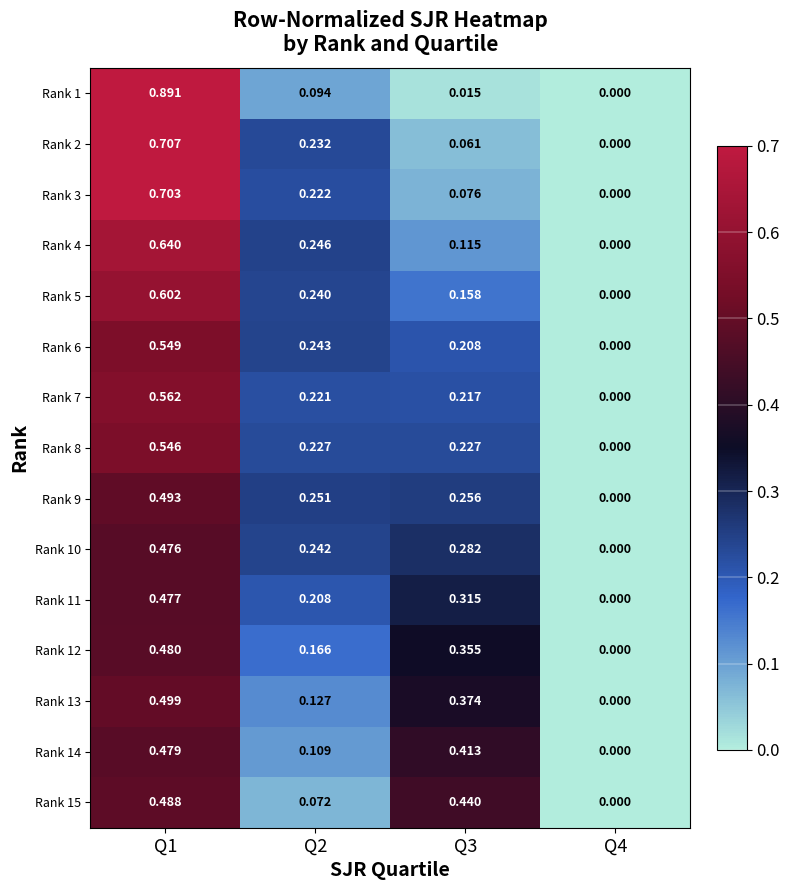

Is the value of Rank 3 at Q1 greater than the value of Rank 7 at Q1?

Yes